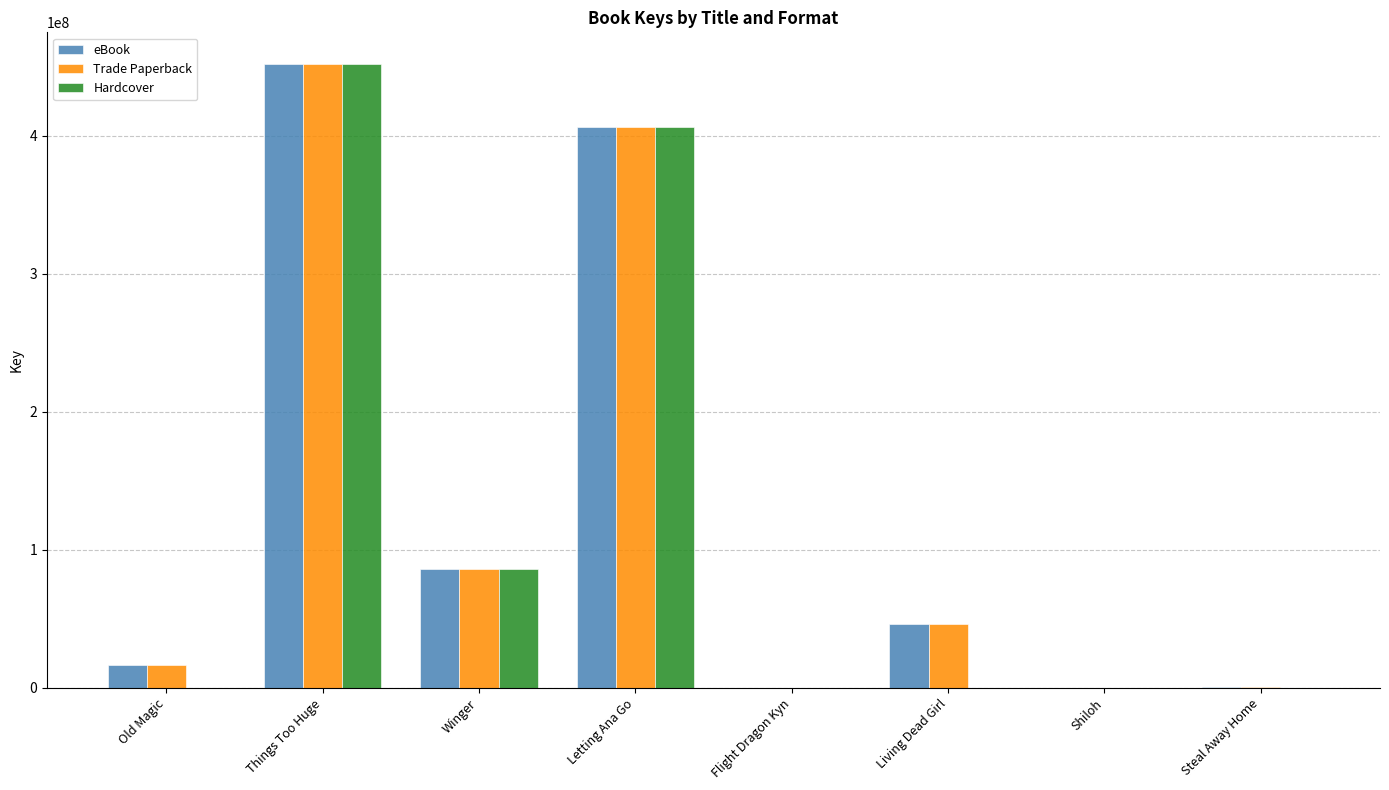

Where does the Hardcover series first go above 5691?

Things Too Huge